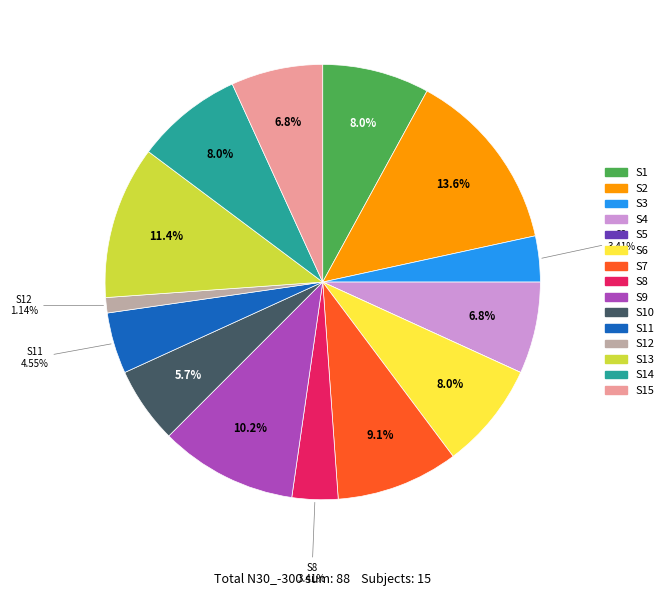

What percentage is the S13 slice, to the nearest percent?

11%